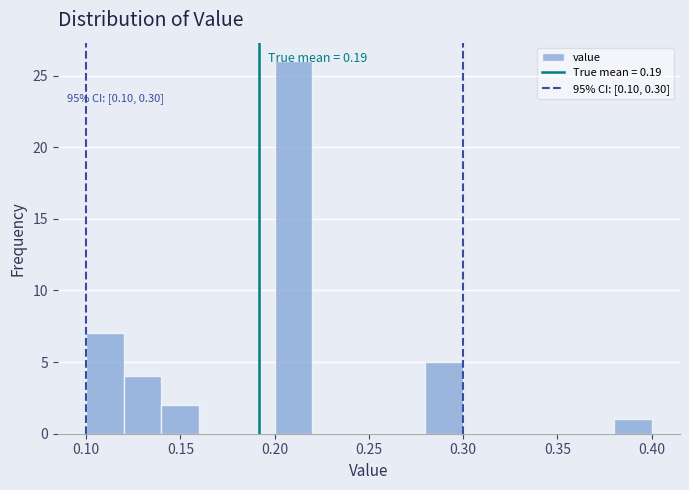

Over which range of the x-axis is the bar tallest?

0.20 to 0.22